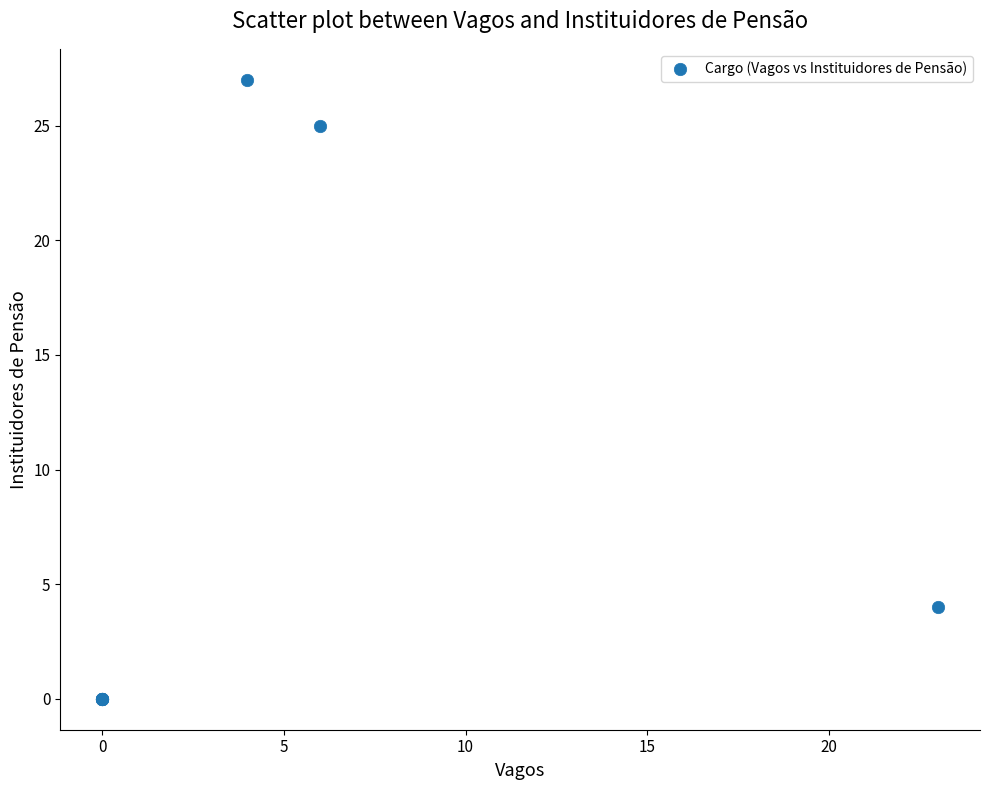

What Y value in the scatter plot is closest to 13?

4